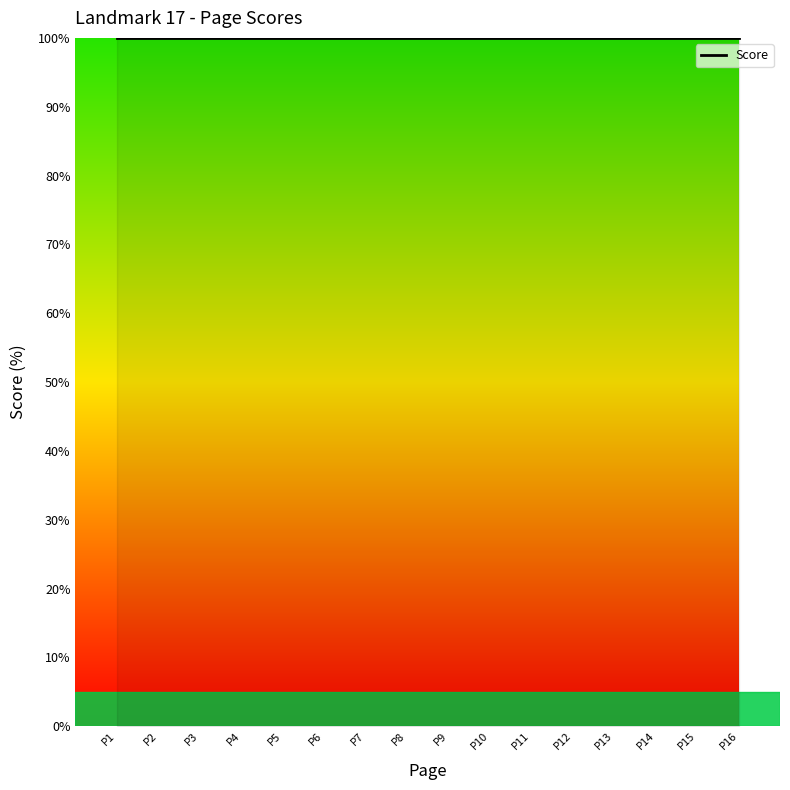

Count the number of categories in the chart.

16